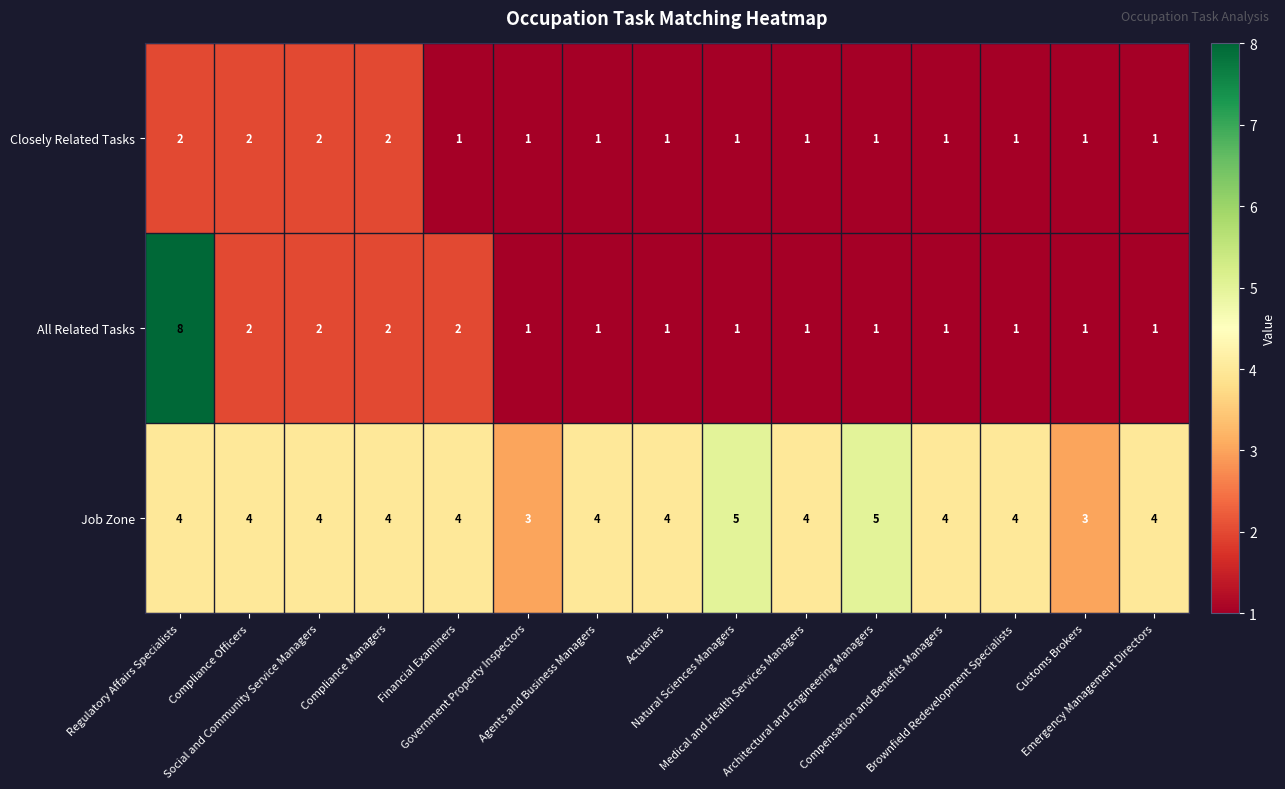

Which label corresponds to the largest value in the chart?

Regulatory Affairs Specialists